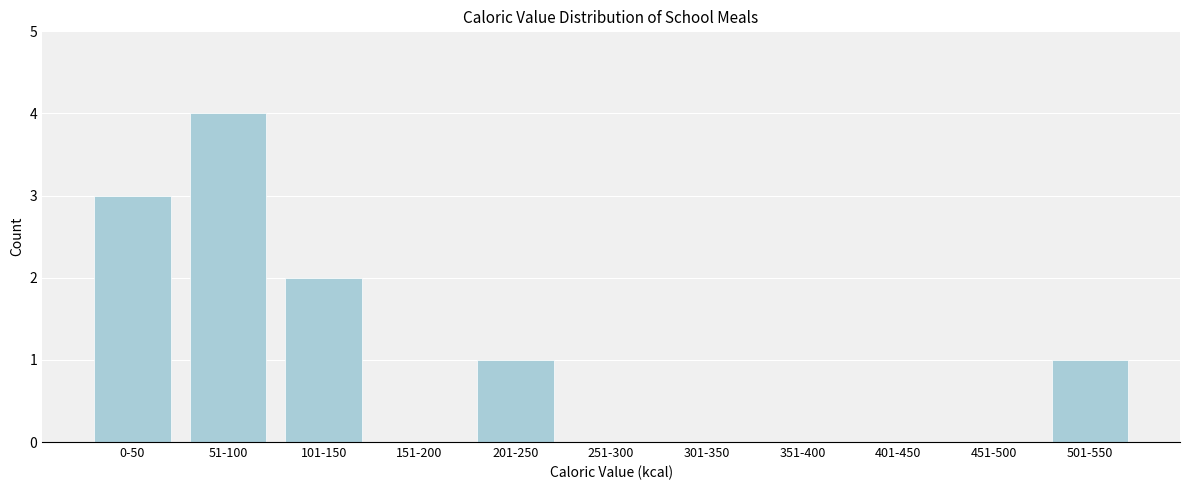

Reading right to left, transcribe all the data shown in this chart.

501-550=1	451-500=0	401-450=0	351-400=0	301-350=0	251-300=0	201-250=1	151-200=0	101-150=2	51-100=4	0-50=3